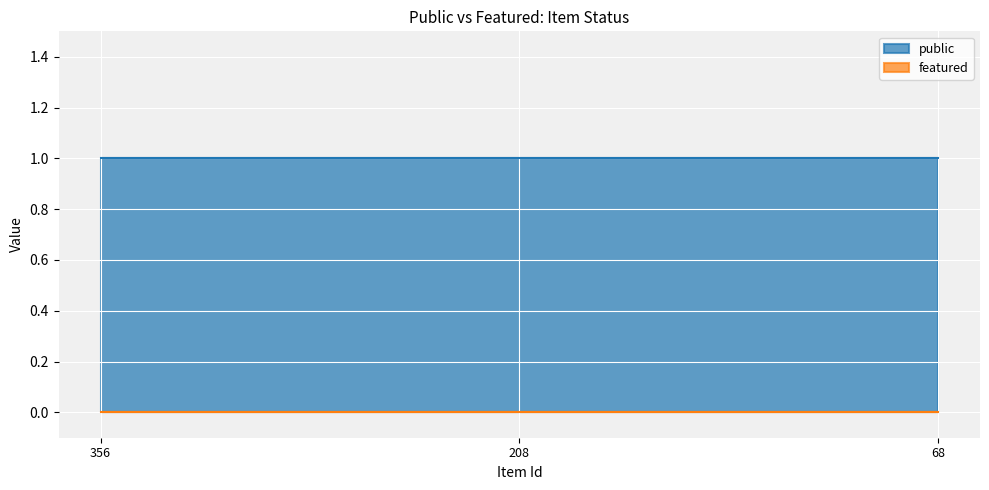

Which category has the lowest value in the featured series?

356